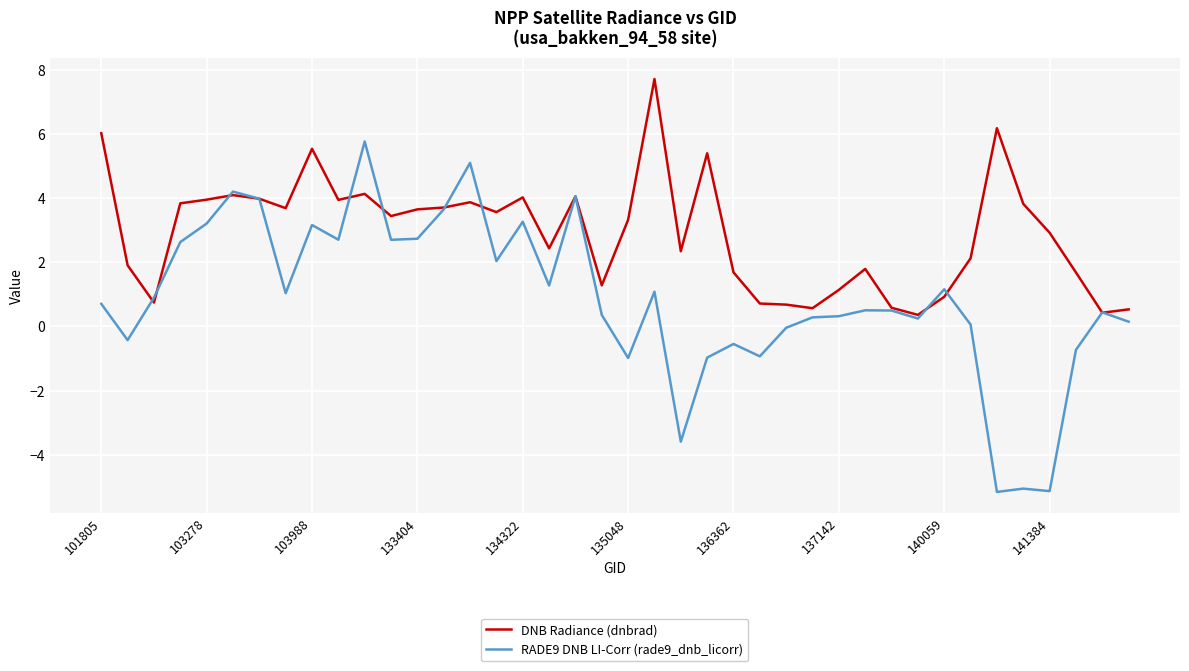

How many values in the DNB Radiance (dnbrad) series exceed 3?

21